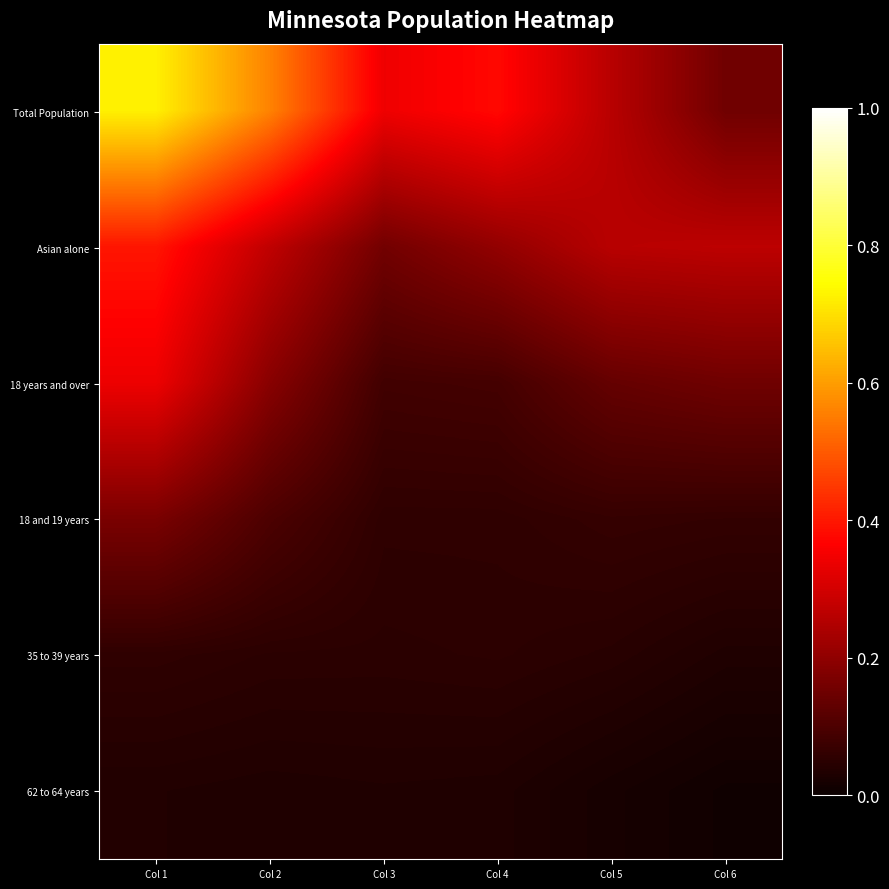

At how many categories does at least one series exceed 0?

6